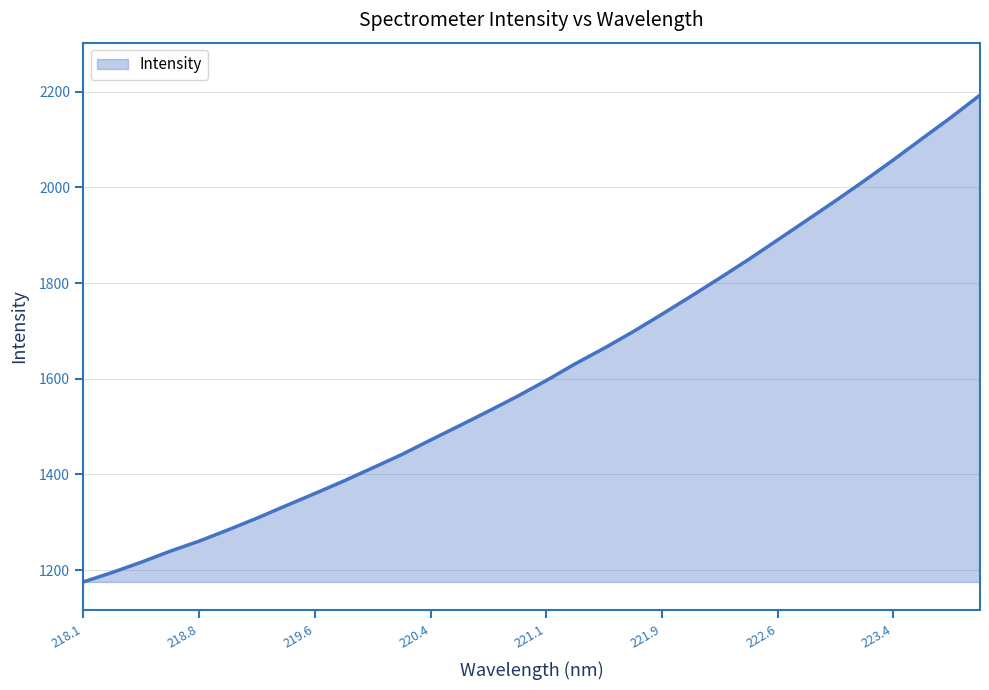

What is the smallest value displayed?

1175.1